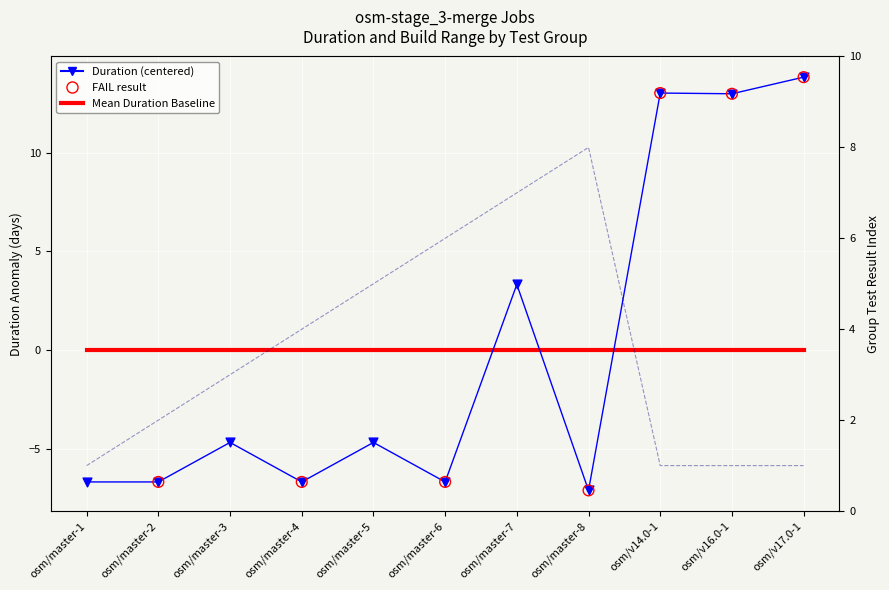

What is the total value across all series at osm/master-1?

-5.7